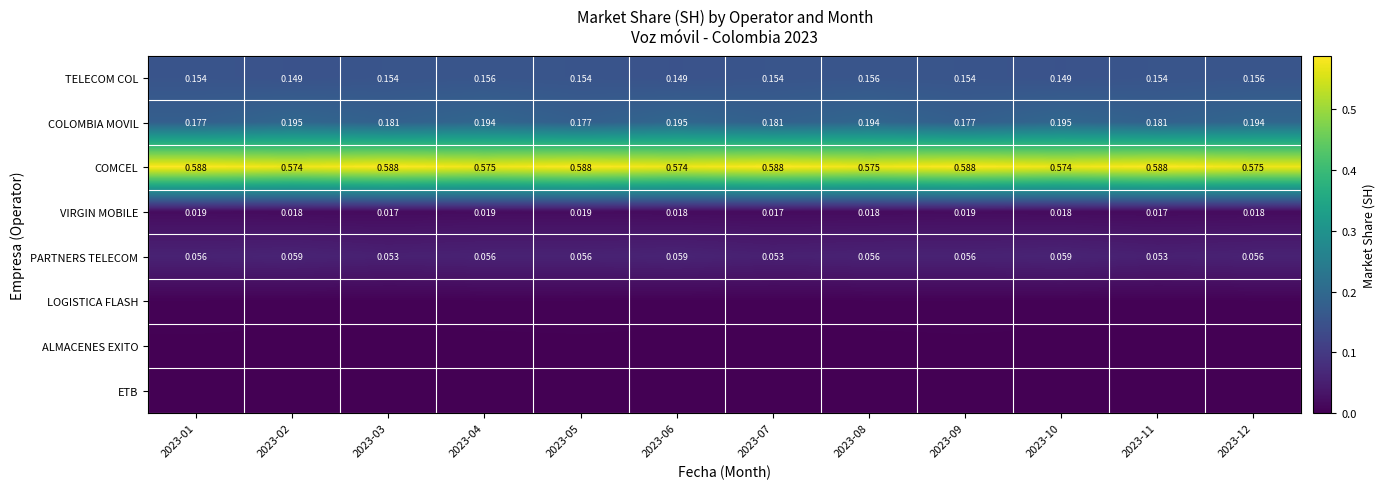

What is the total value across all series at 2023-11?

1.0